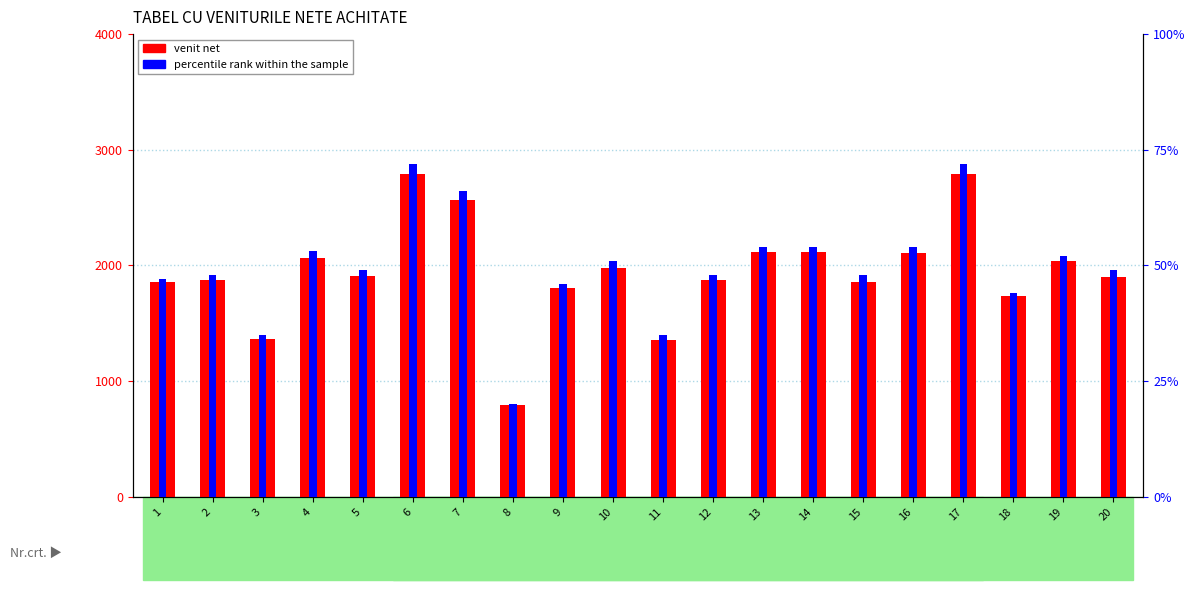

What is the difference between the percentile rank within the sample values at 8 and 19?

32